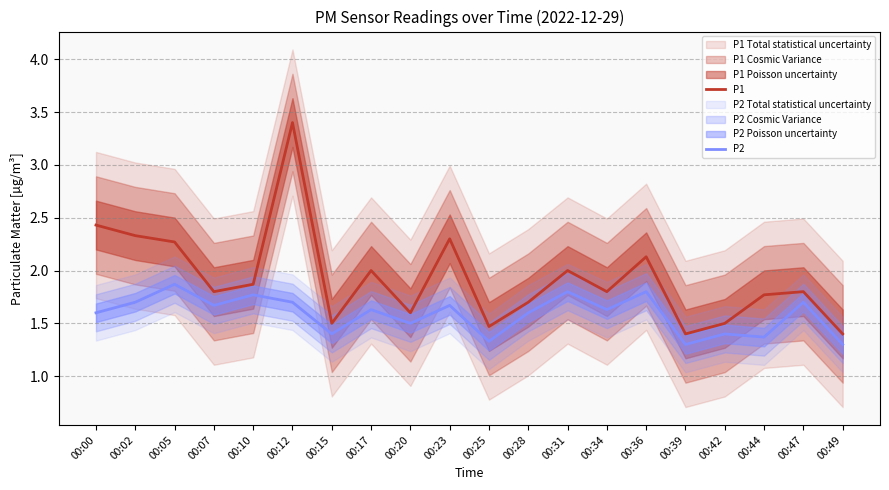

Which category has the lowest value in the P2 series?

00:39